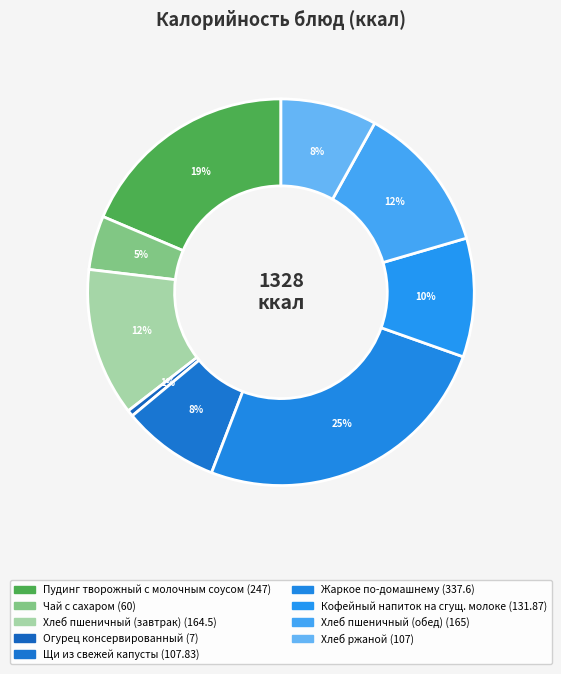

Count the number of slices in the pie.

9